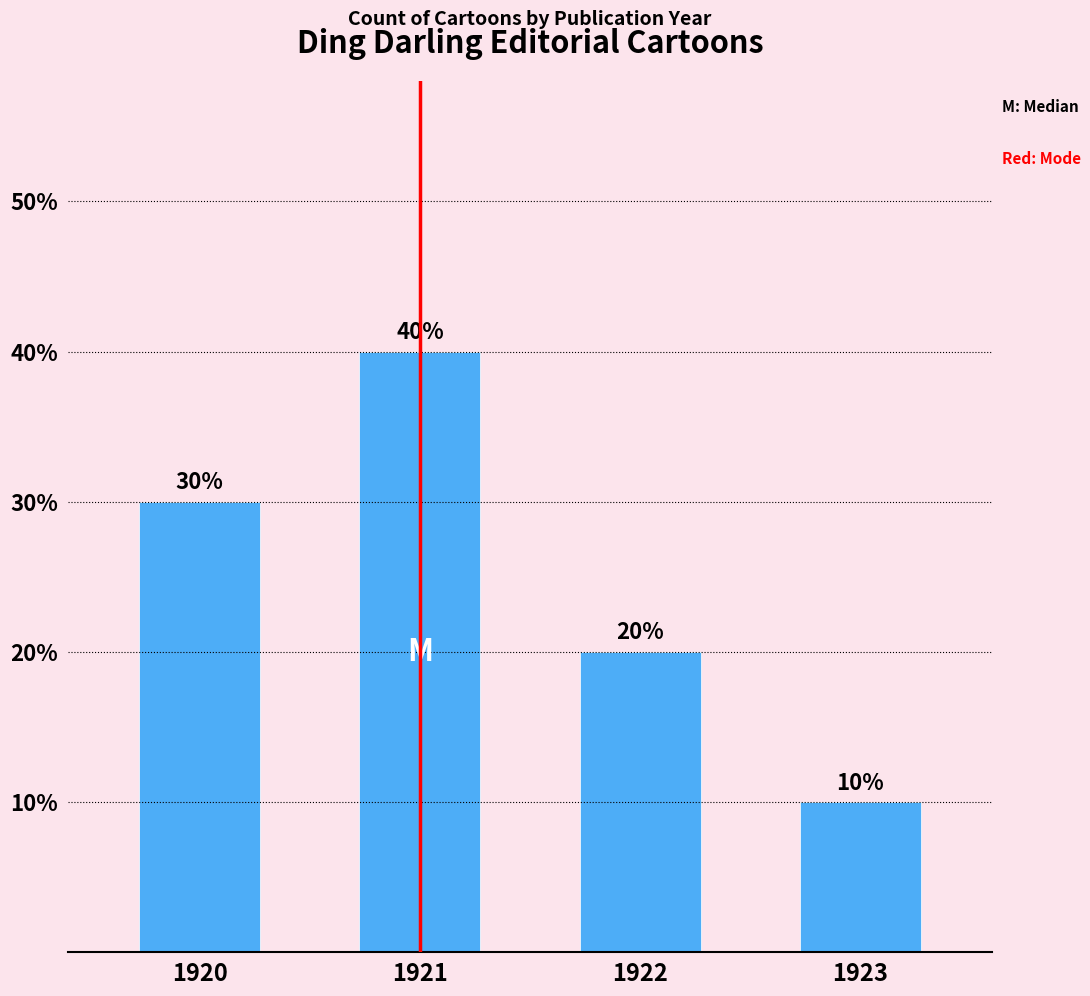

Between 1920 and 1921, which is larger?

1921